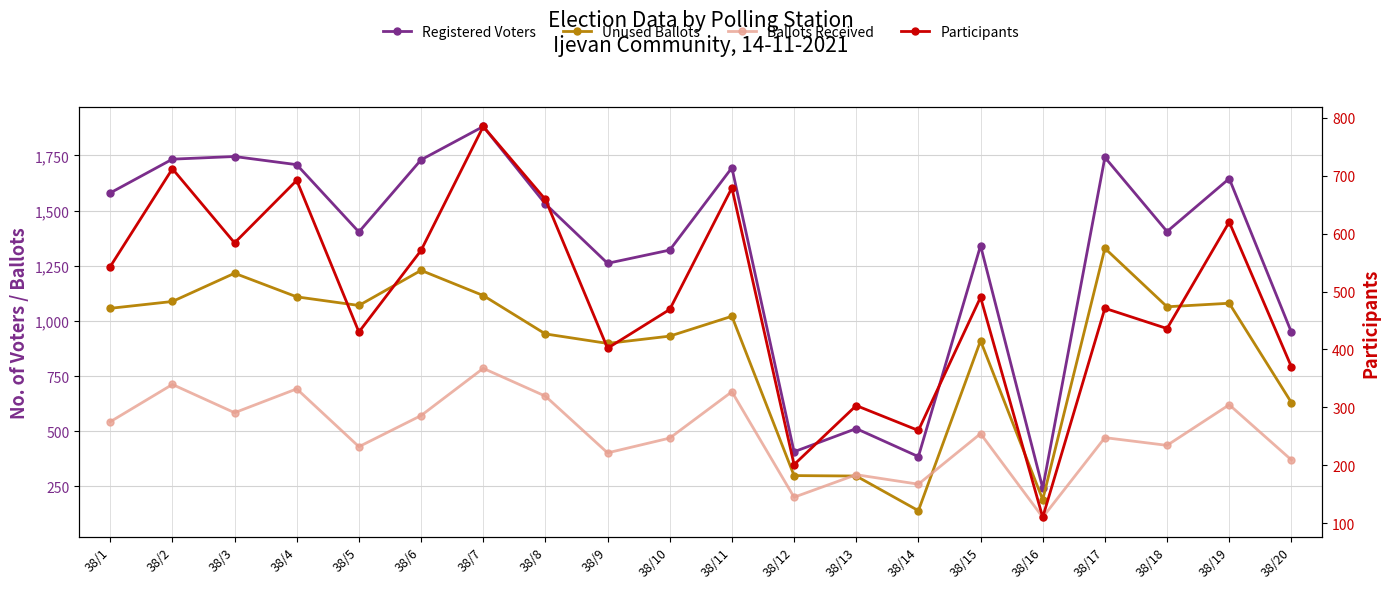

Reading left to right, what are all the values shown in this chart?

Registered Voters: 1580	1733	1745	1708	1403	1730	1881	1530	1261	1321	1694	407	512	385	1341	242	1741	1405	1645	949
Unused Ballots: 1057	1088	1216	1109	1070	1229	1115	941	898	931	1021	299	297	140	910	190	1329	1064	1080	630
Ballots Received: 543	712	584	692	430	571	785	659	402	469	679	201	303	260	489	110	471	436	620	370
Participants: 543	712	584	692	430	571	785	659	402	469	679	201	303	260	490	110	471	436	620	370